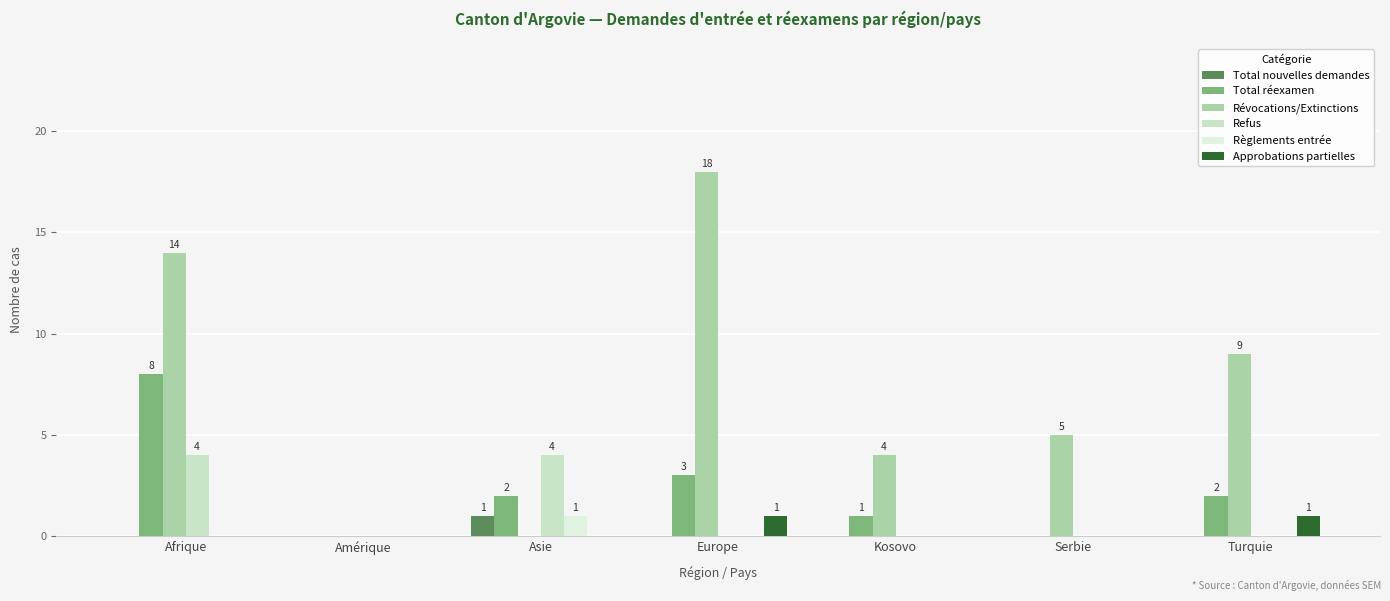

Are the bars horizontal?

No